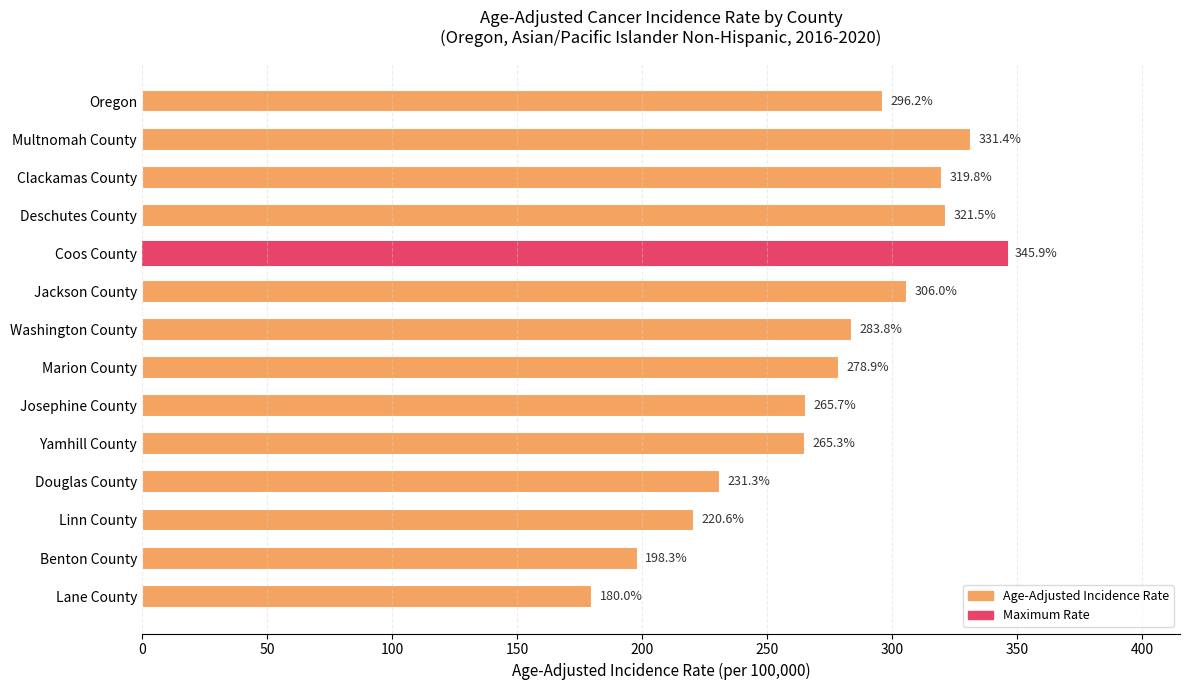

How many data points are less than 283?

7